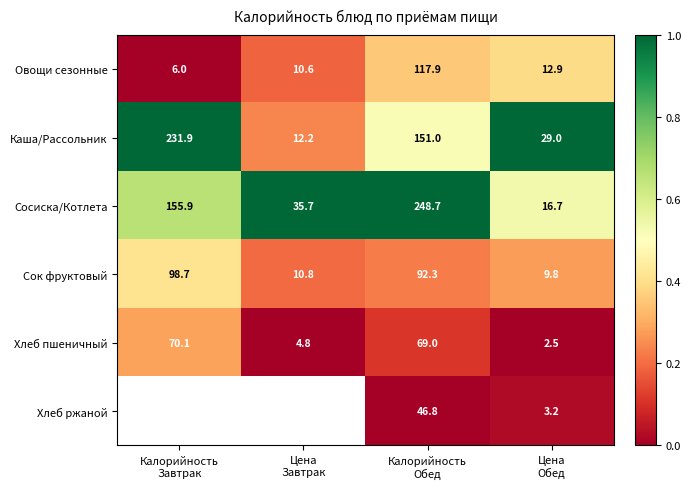

What is the sum of all Сок фруктовый values?

211.6